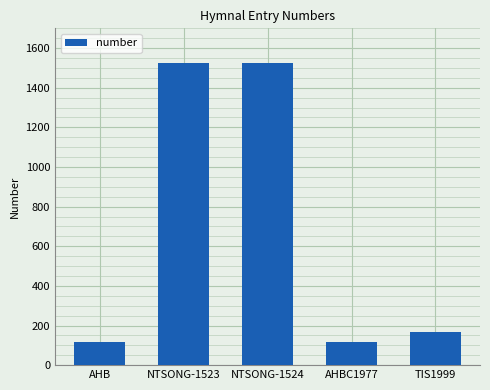

What is the smallest value displayed?

116